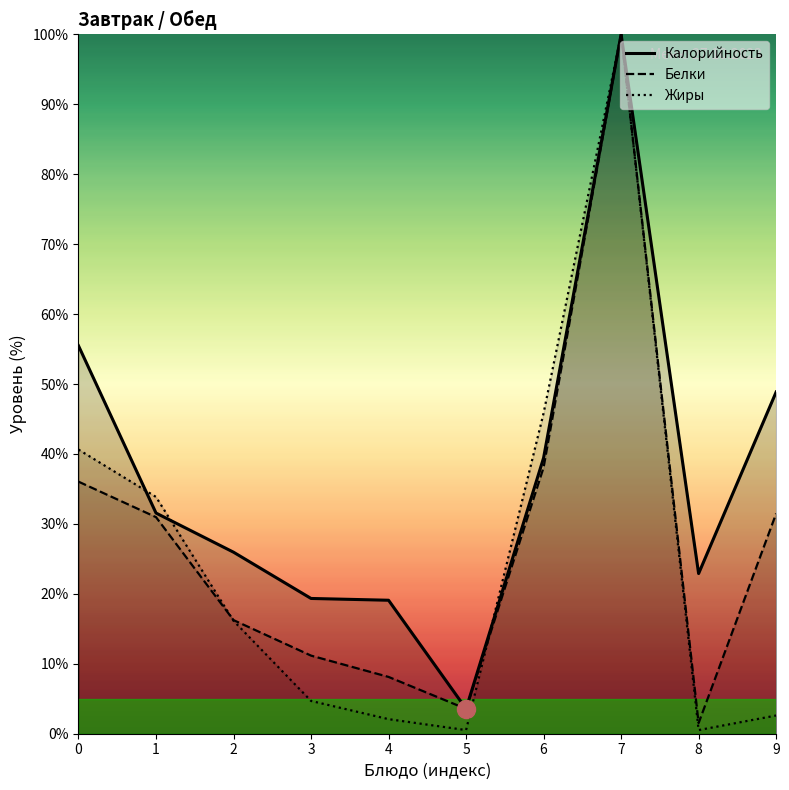

What is the value of the Калорийность point at the 9th from the left?

22.9